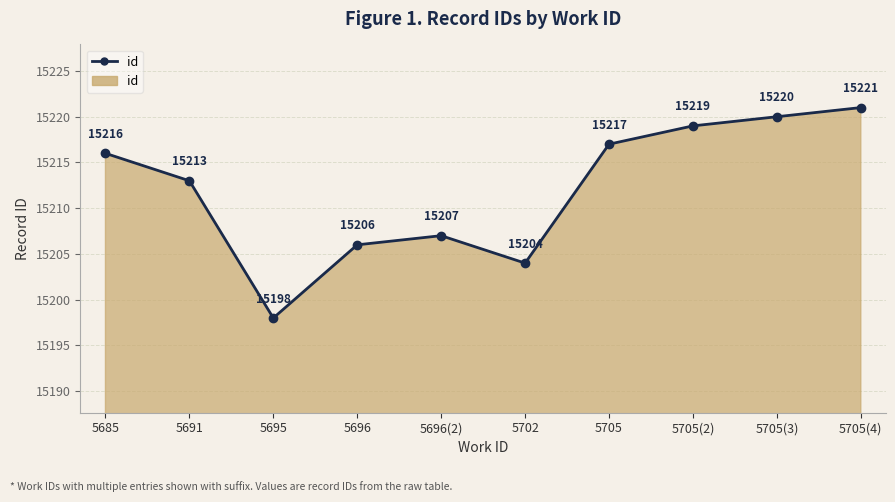

List the labels in order of value, smallest first.

5695, 5702, 5696, 5696(2), 5691, 5685, 5705, 5705(2), 5705(3), 5705(4)